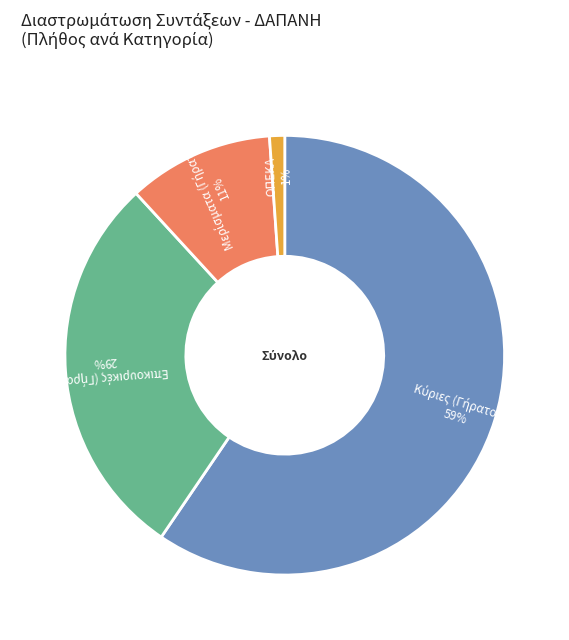

What is the smallest slice in the pie chart?

ΟΠΕΚΑ